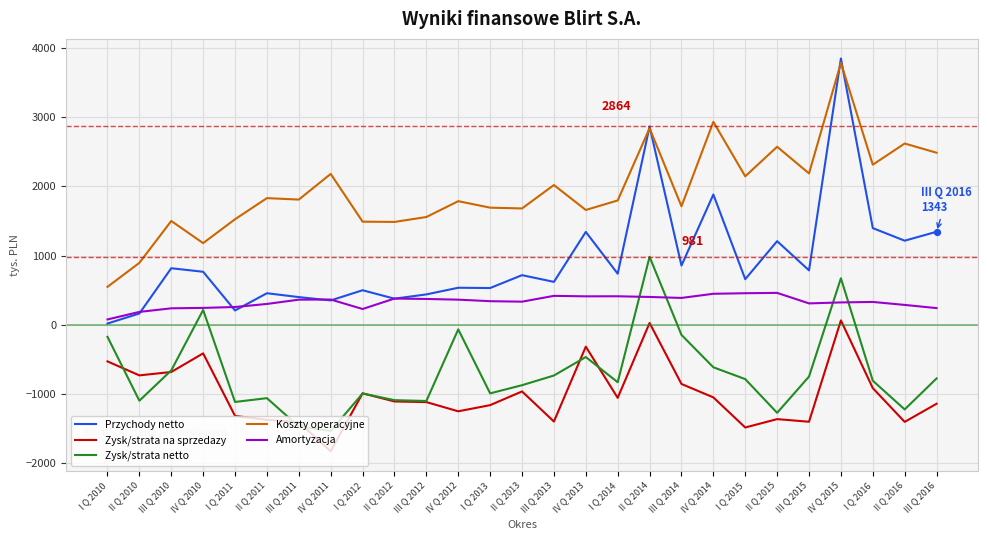

What is the total value across all series at II Q 2015?

1601